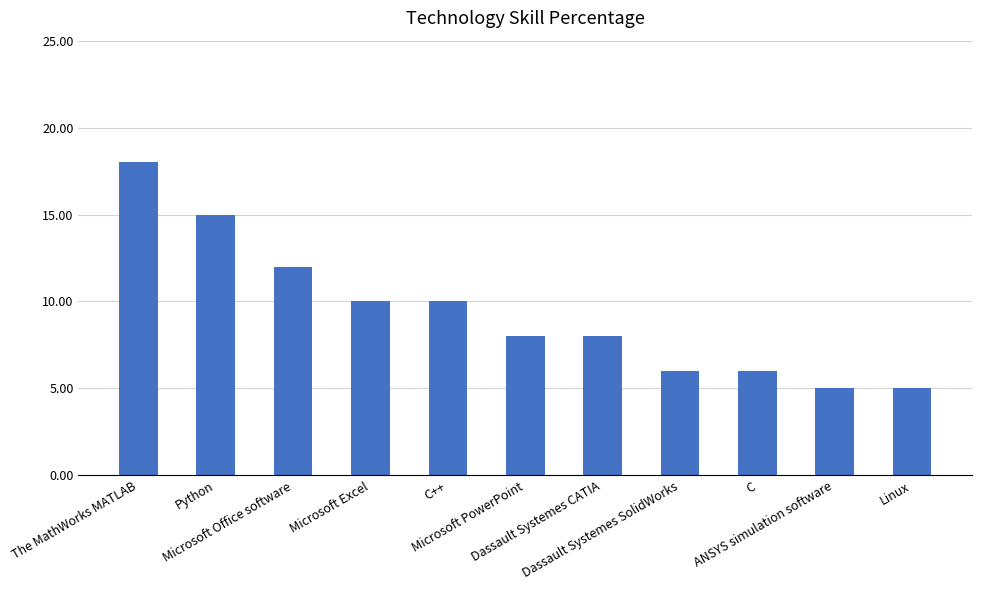

Reading left to right, list all the values displayed in this chart.

The MathWorks MATLAB=18	Python=15	Microsoft Office software=12	Microsoft Excel=10	C++=10	Microsoft PowerPoint=8	Dassault Systemes CATIA=8	Dassault Systemes SolidWorks=6	C=6	ANSYS simulation software=5	Linux=5